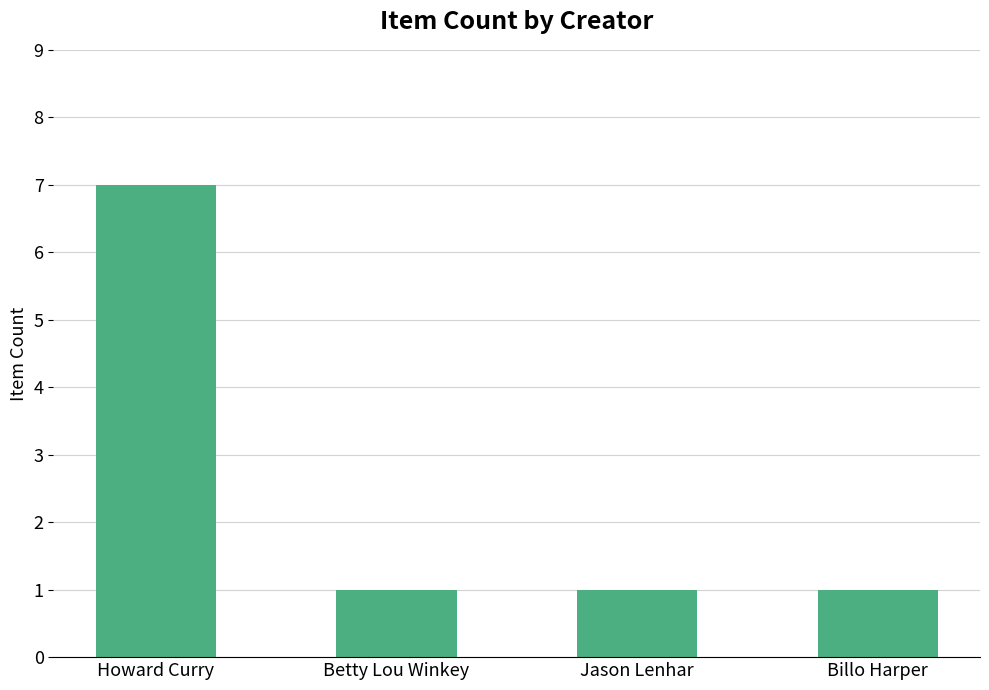

Reading left to right, extract all data points from this chart.

Howard Curry=7	Betty Lou Winkey=1	Jason Lenhar=1	Billo Harper=1